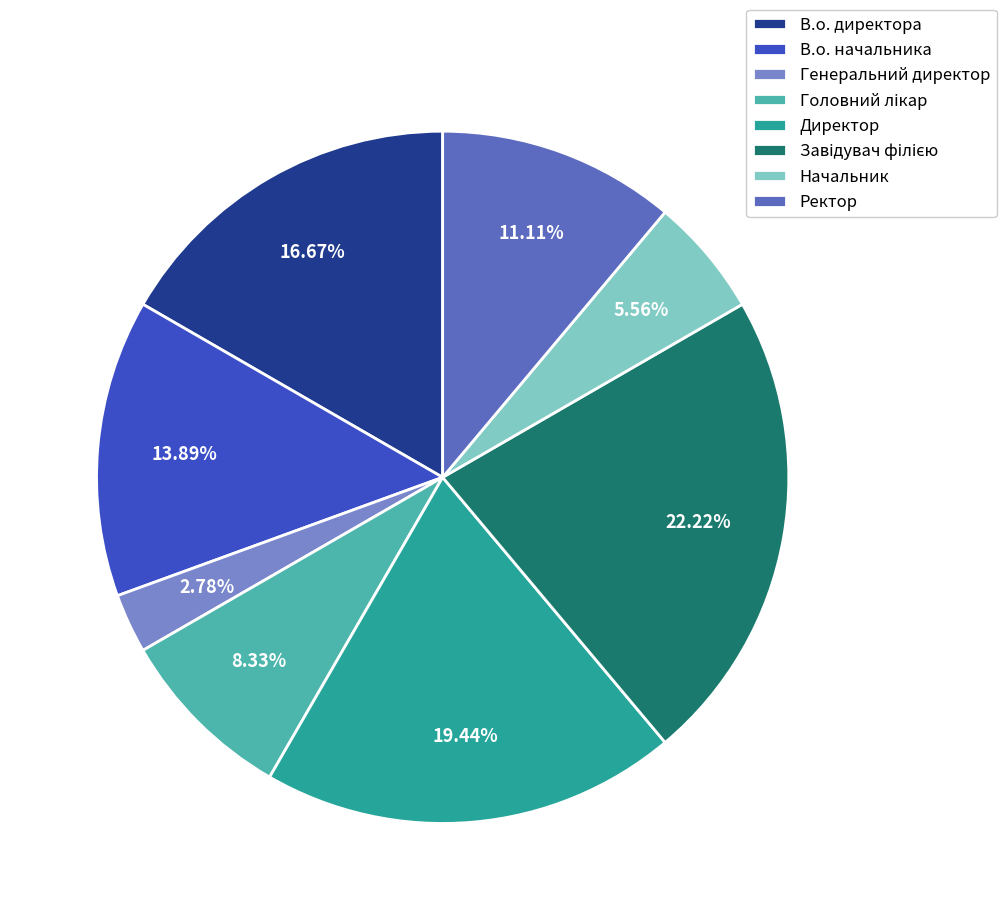

Combined, do Генеральний директор and Начальник account for over 50%?

No